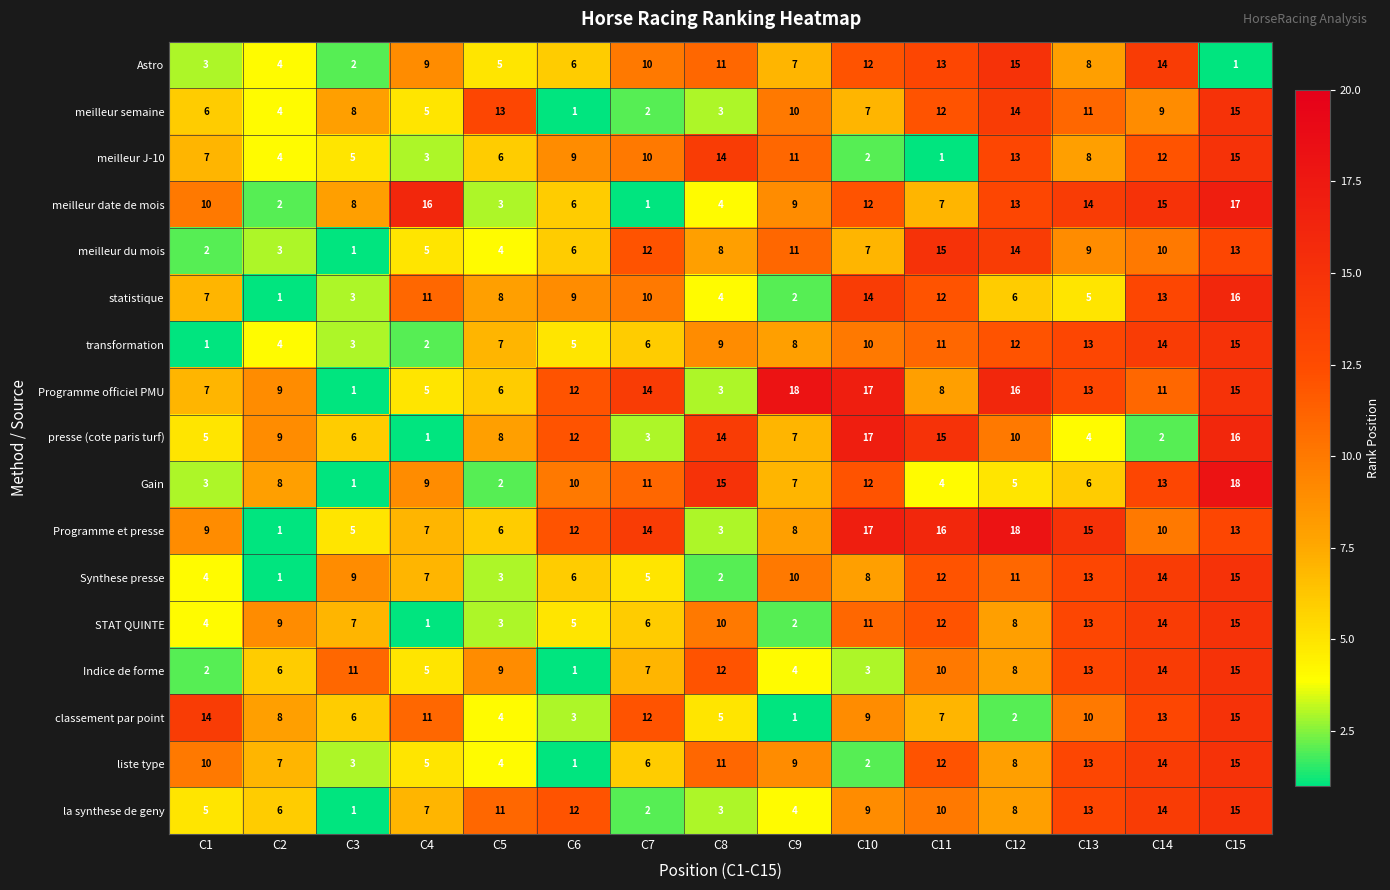

At which label is Indice de forme closest to 8?

C12